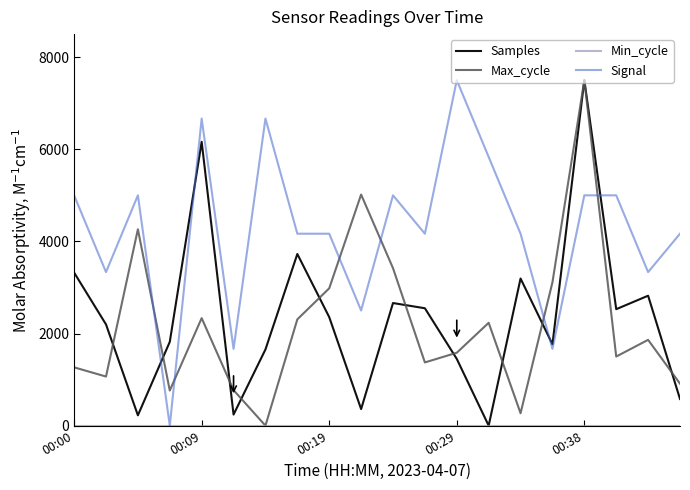

Which series ends up on top after the final intersection of Signal and Samples?

Signal